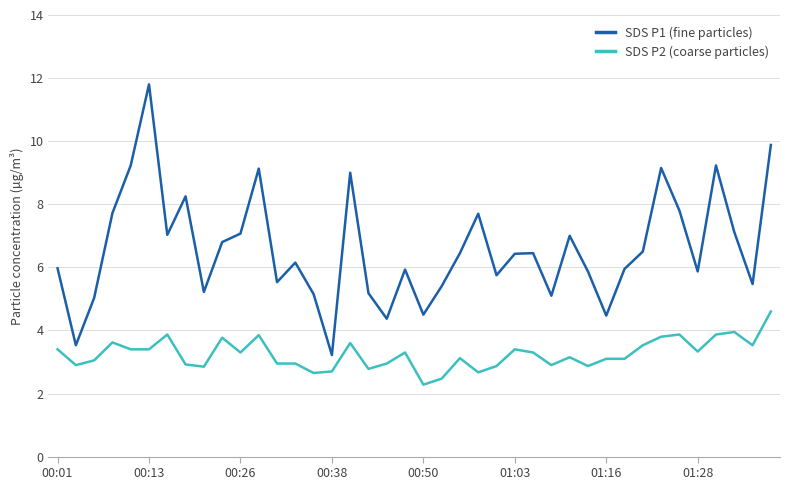

What is the maximum value for SDS P1 (fine particles)?

11.8